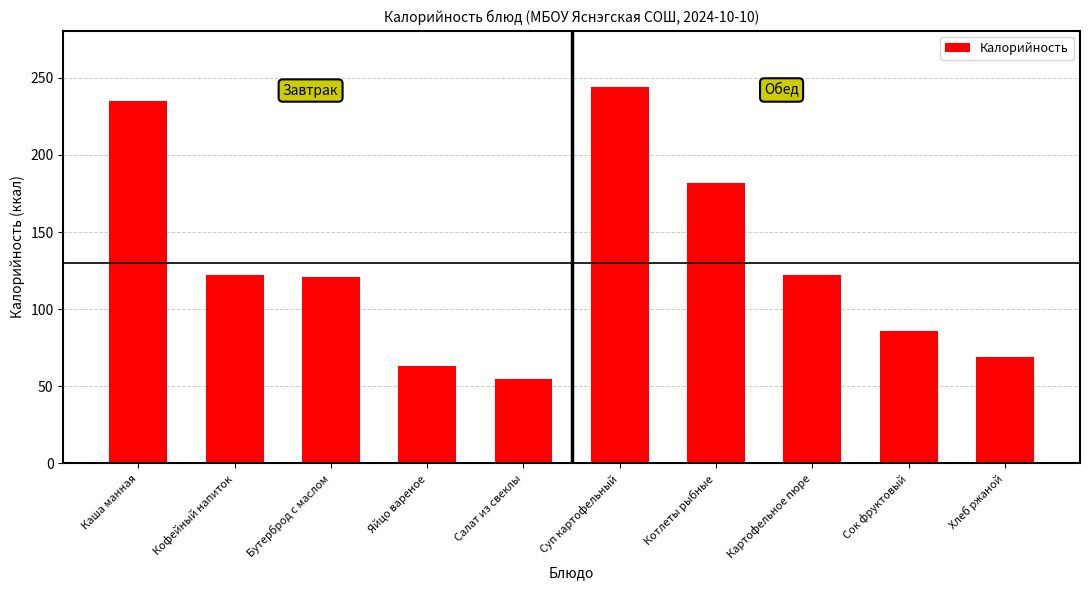

Is it true that the value at Салат из свеклы is 55?

True